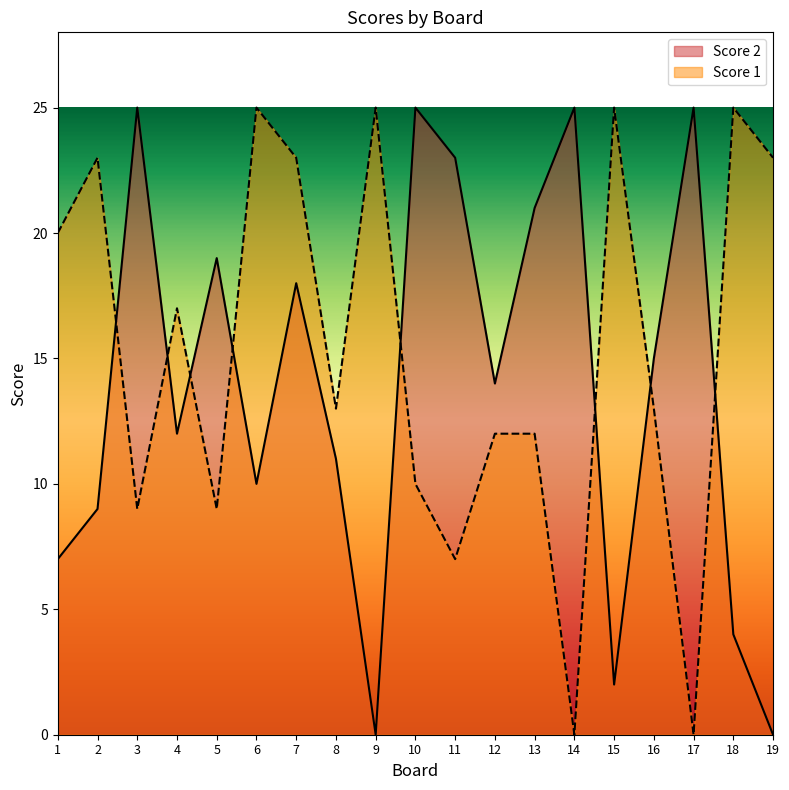

At which label does Score 2 reach its minimum?

9